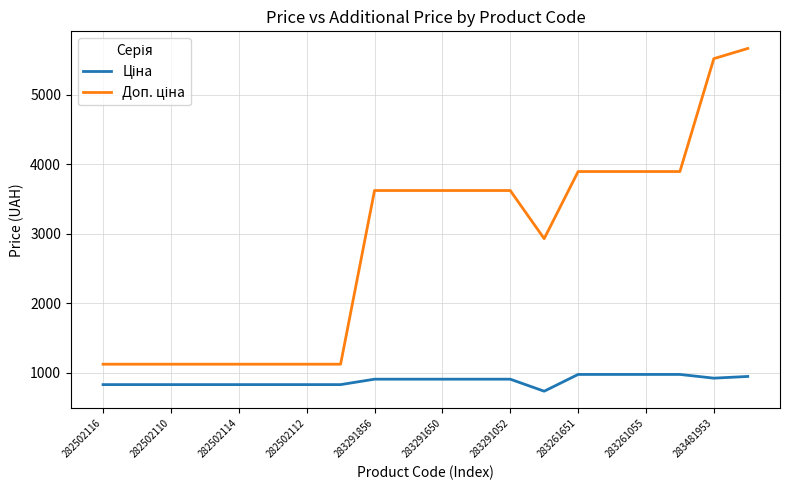

What is the minimum value shown in the chart?

732.5